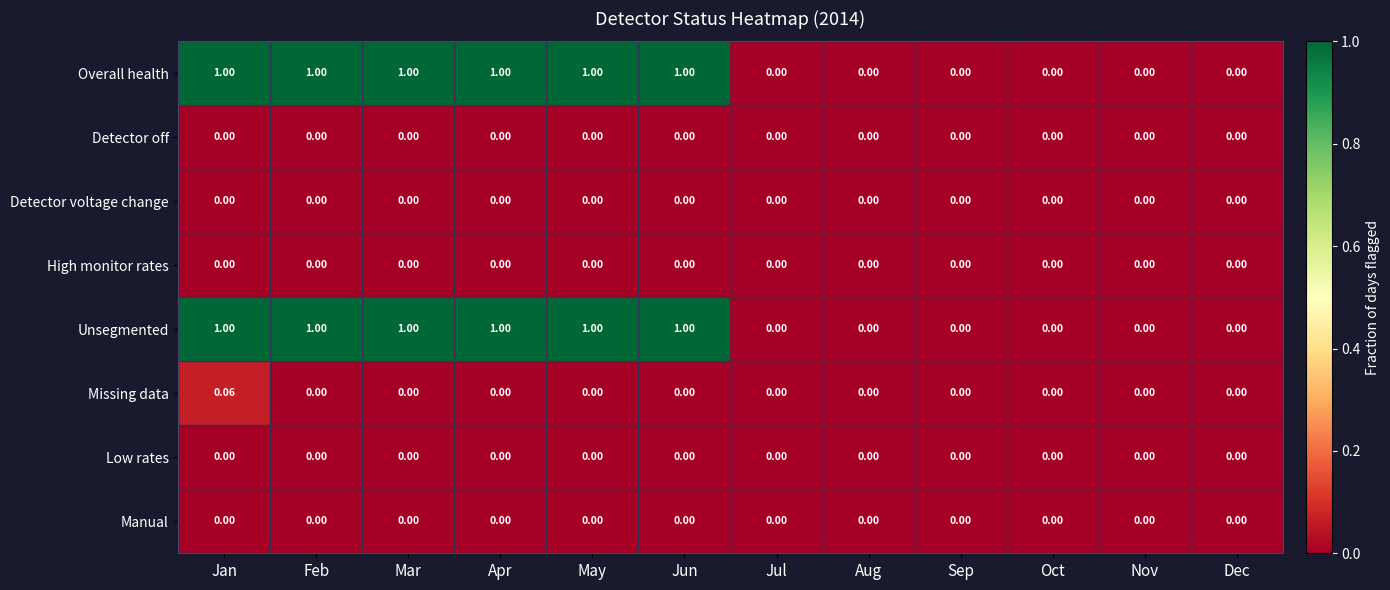

Is the value of Unsegmented at Mar greater than the value of Low rates at Aug?

Yes